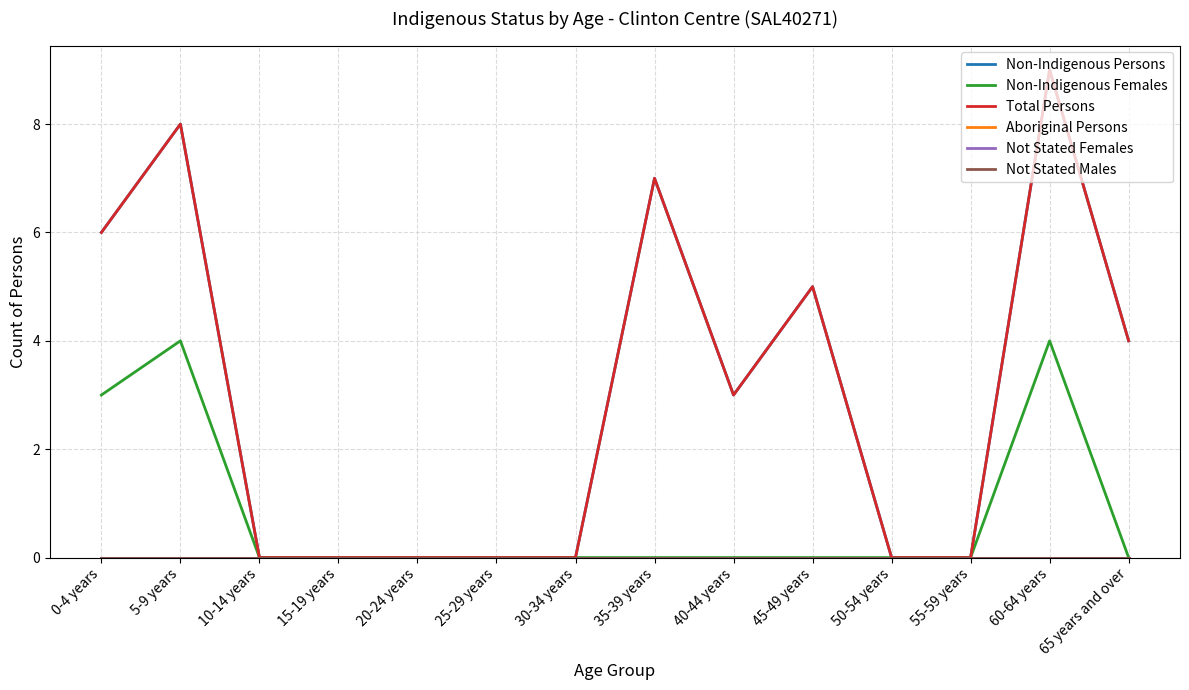

Does the chart display data point markers on the line(s)?

No